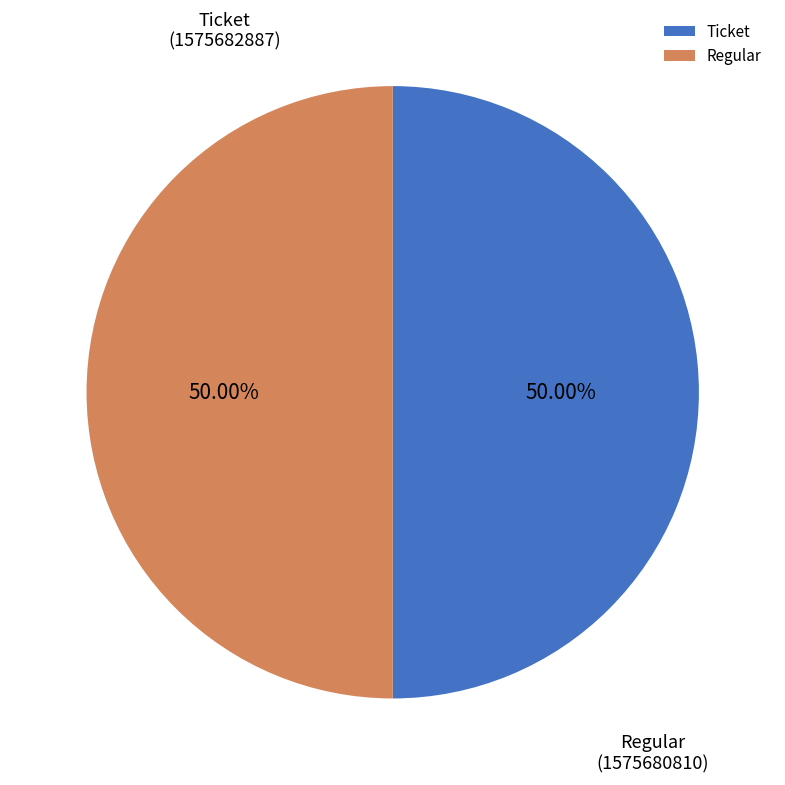

Do Regular and Ticket together represent more than half of the pie?

Yes